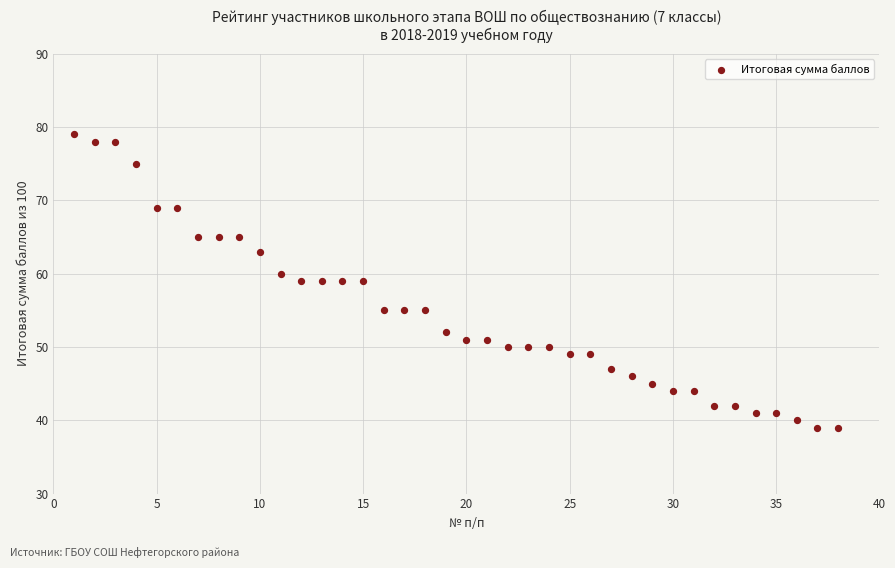

What is the range of X values (max minus min)?

37